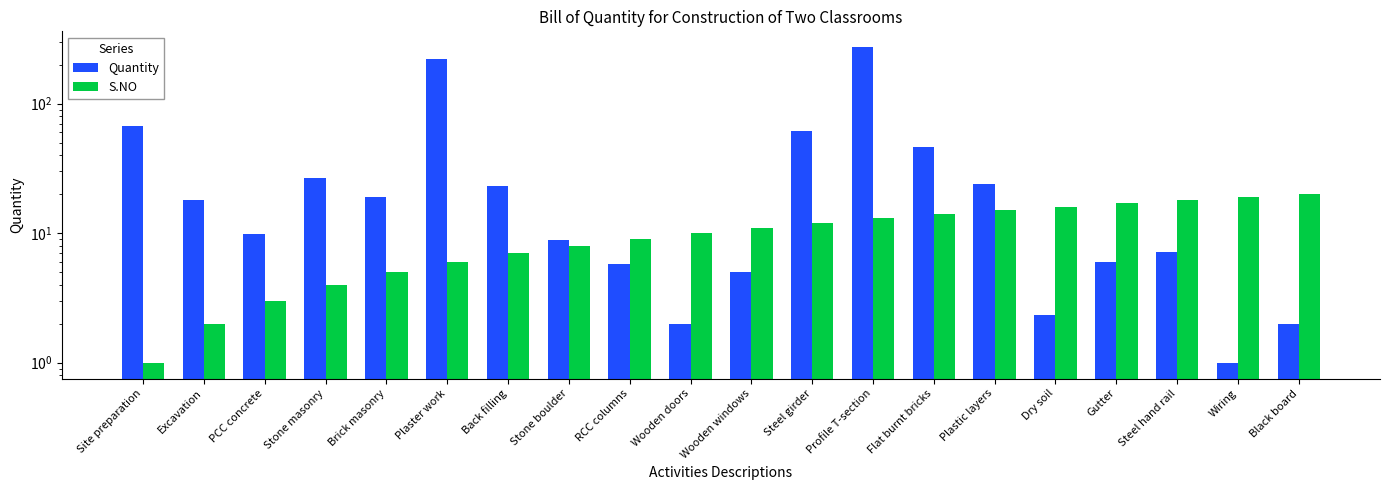

List the series in order of their overall mean, highest first.

Quantity, S.NO